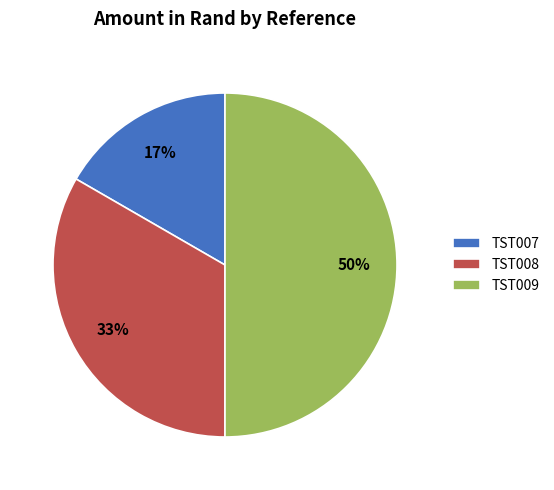

To the nearest percent, what is the average slice percentage?

33%